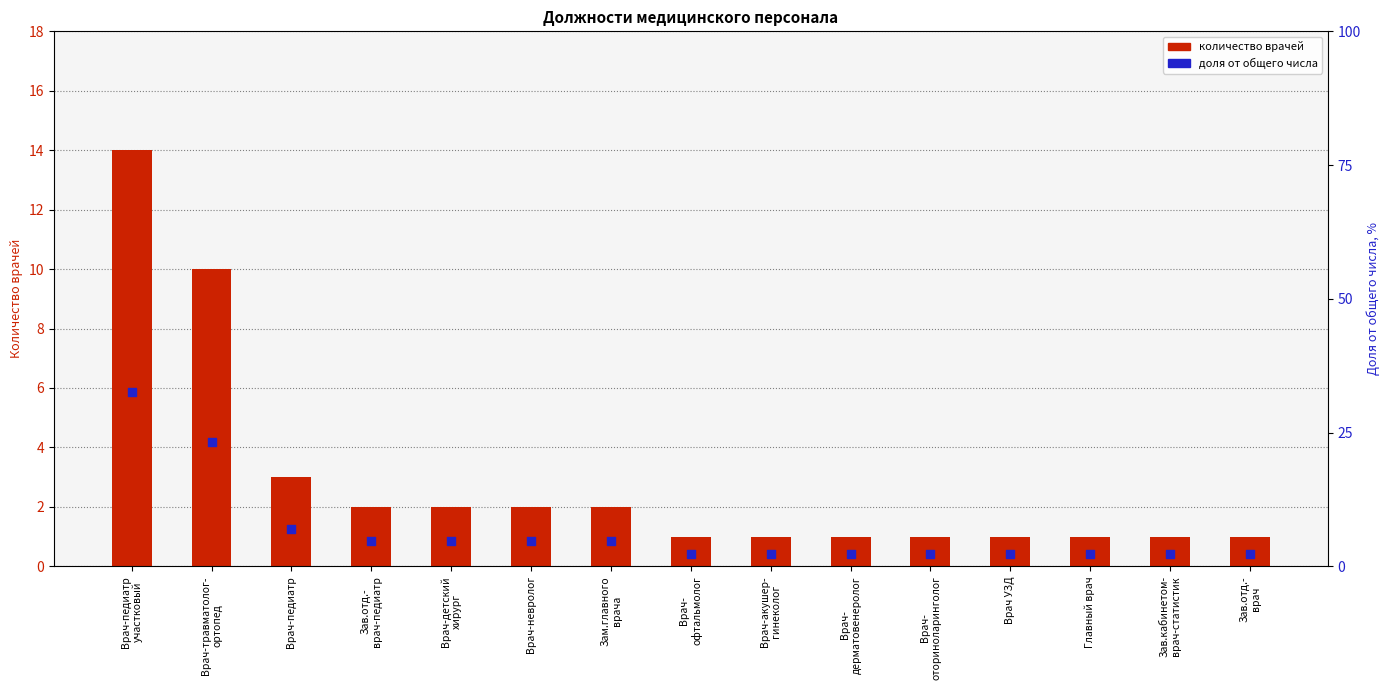

Which series has the largest Y range (max minus min)?

Количество врачей